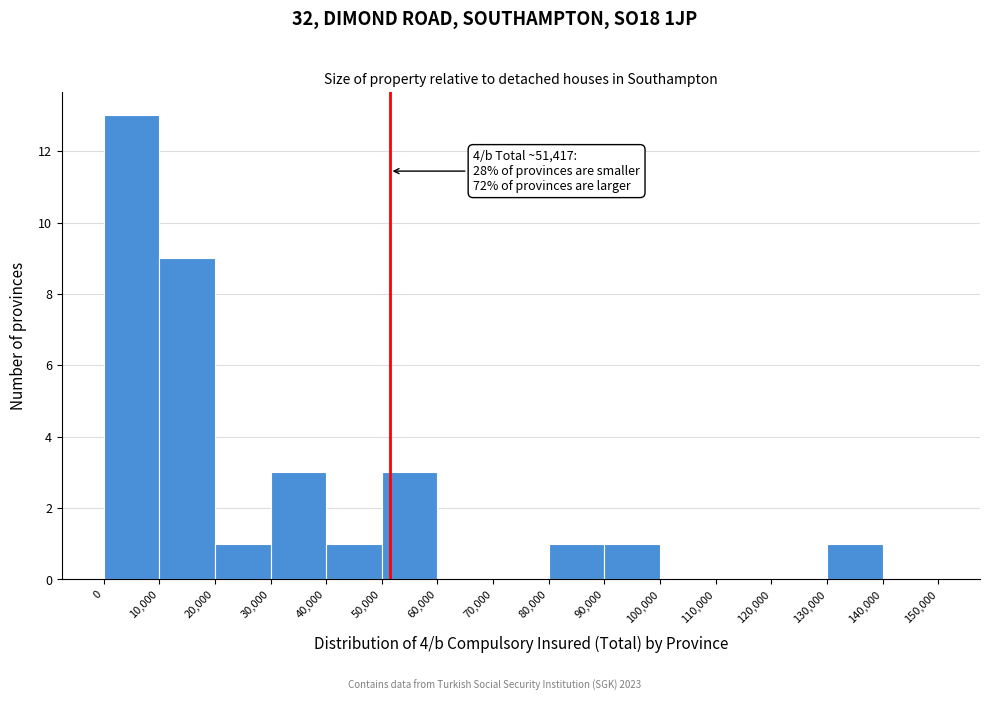

Which range on the x-axis has the tallest bar?

0 to 10,000